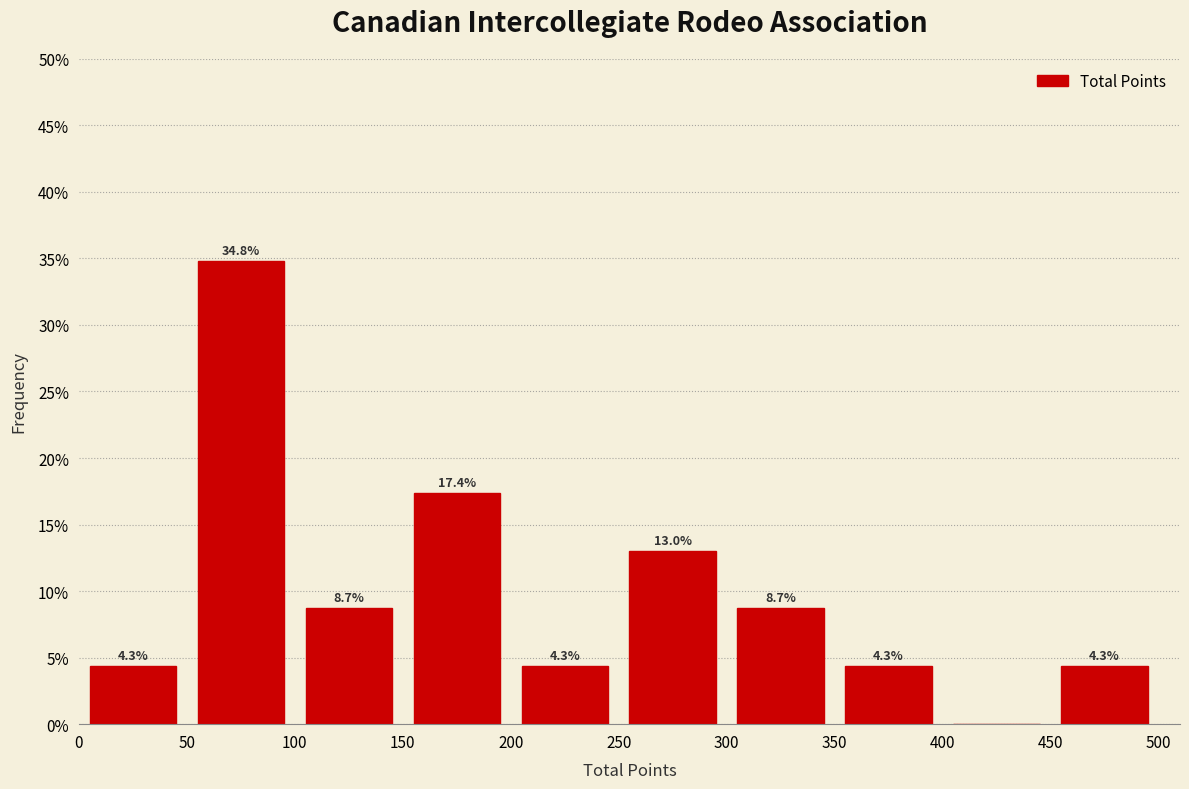

Which range on the x-axis has the tallest bar?

50 to 100